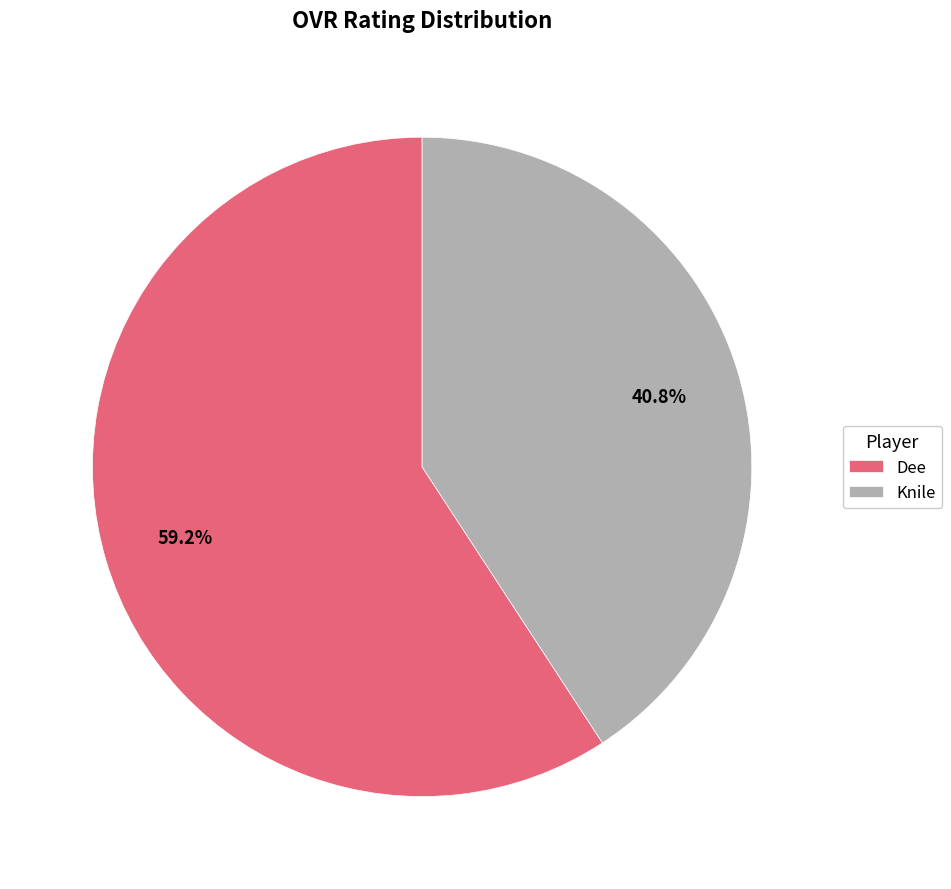

Does any single category account for the majority?

Yes